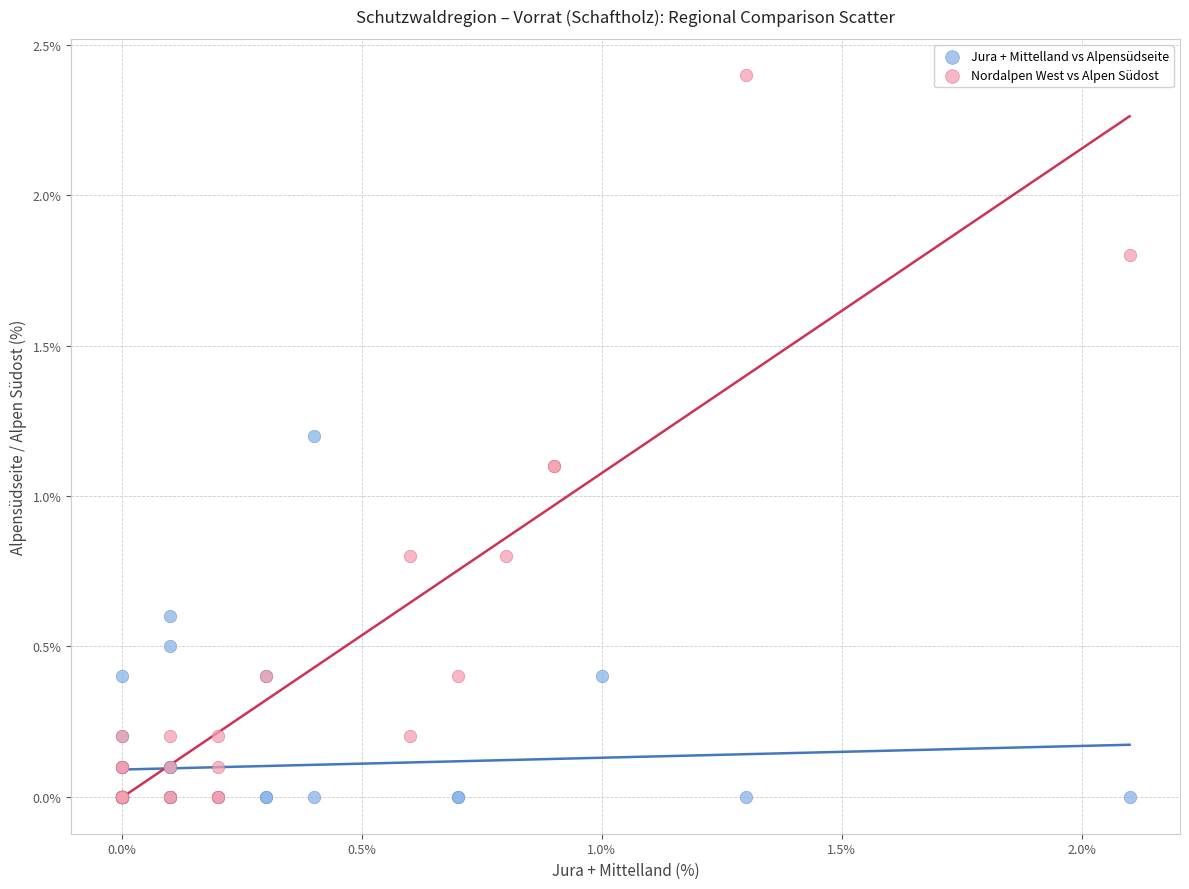

Which series has the largest Y range (max minus min)?

Nordalpen West vs Alpen Südost